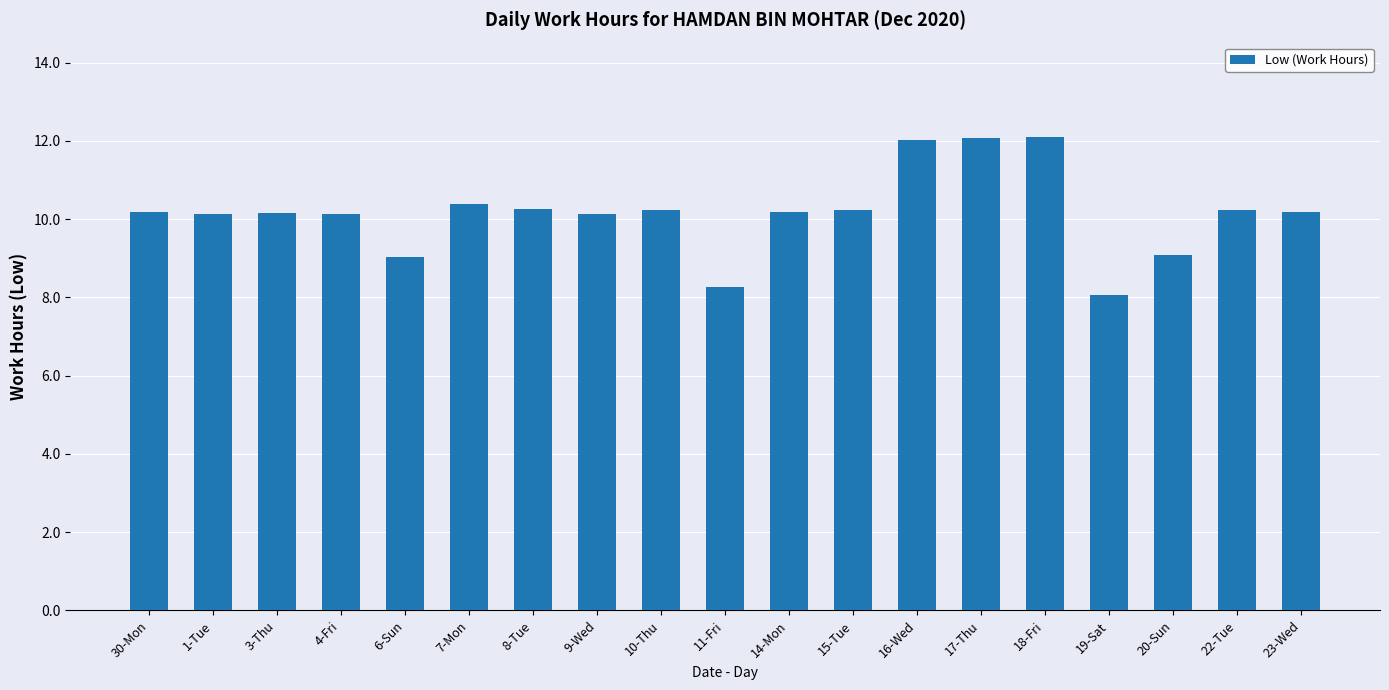

Is it true that the value at 11-Fri is 13.9?

False